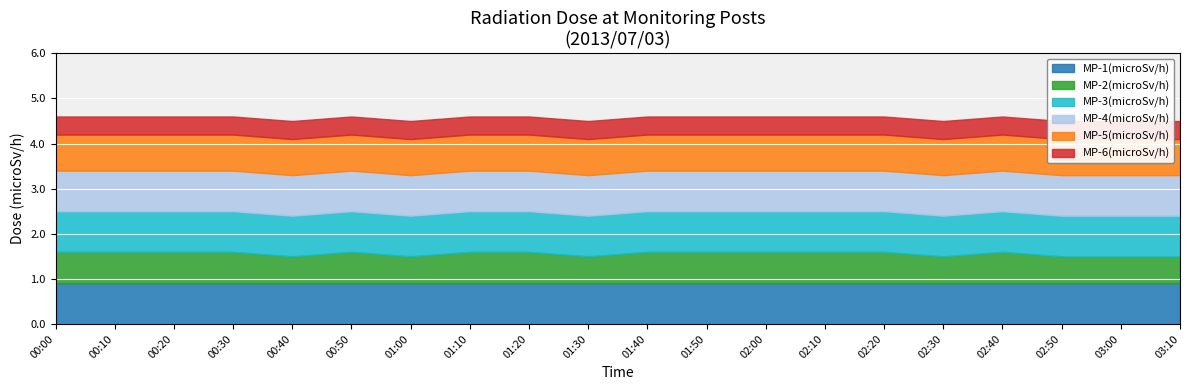

True or false: MP-2(microSv/h) has more than 1 interior local peaks.

True